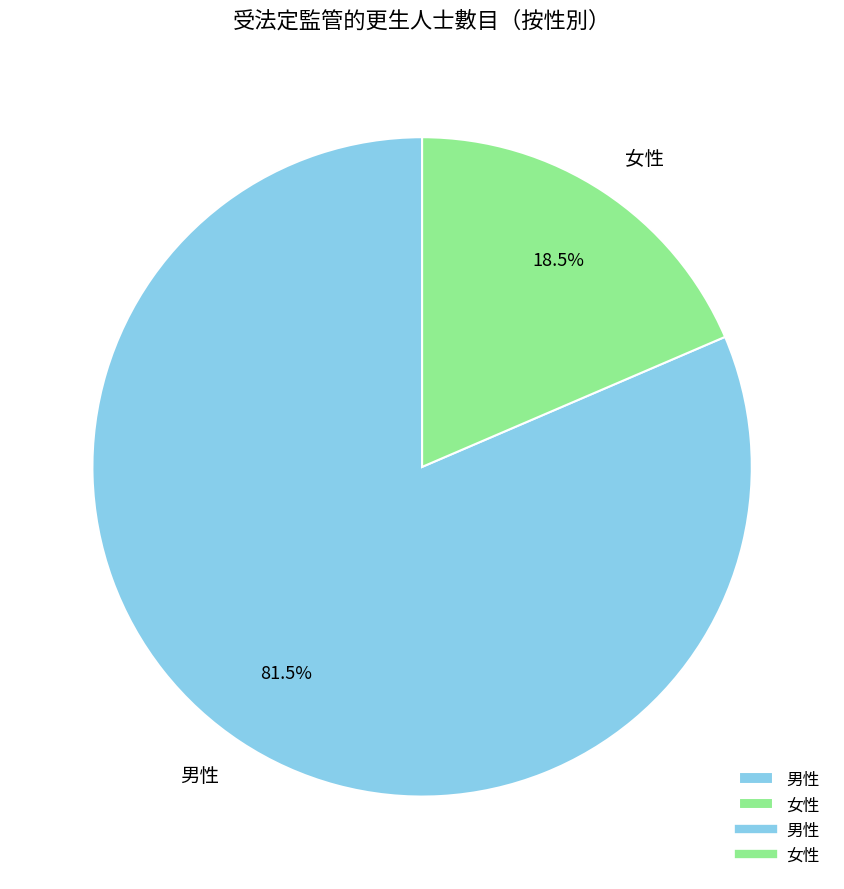

How many segments does this pie chart have?

2